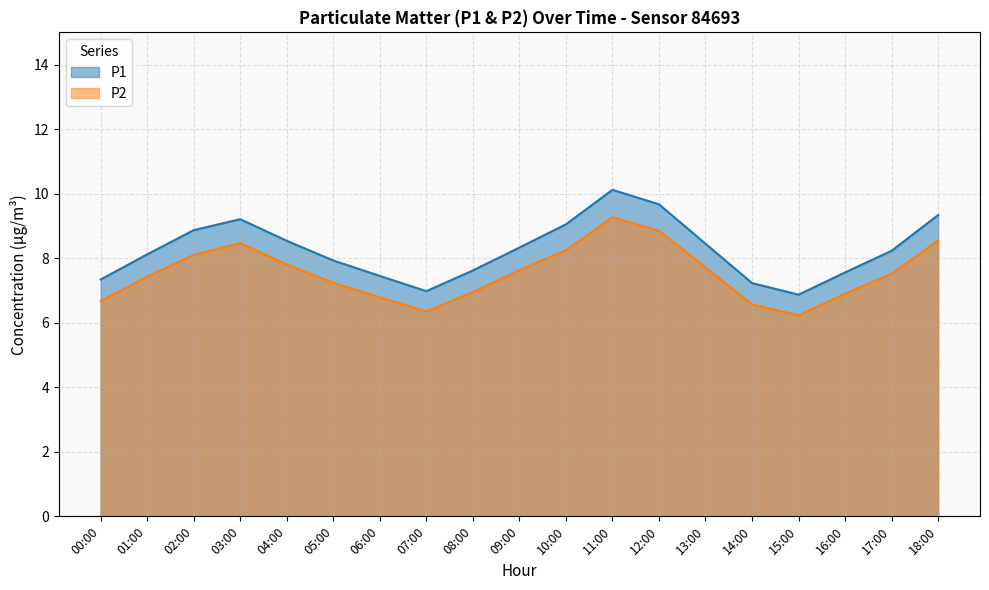

Reading left to right, list all the values displayed in this chart.

P1: 00:00=7.3	01:00=8.1	02:00=8.9	03:00=9.2	04:00=8.5	05:00=7.9	06:00=7.5	07:00=7.0	08:00=7.6	09:00=8.3	10:00=9.1	11:00=10.1	12:00=9.7	13:00=8.4	14:00=7.2	15:00=6.9	16:00=7.6	17:00=8.2	18:00=9.3
P2: 00:00=6.7	01:00=7.4	02:00=8.1	03:00=8.5	04:00=7.8	05:00=7.2	06:00=6.8	07:00=6.3	08:00=7.0	09:00=7.6	10:00=8.2	11:00=9.3	12:00=8.8	13:00=7.7	14:00=6.6	15:00=6.2	16:00=6.9	17:00=7.5	18:00=8.6